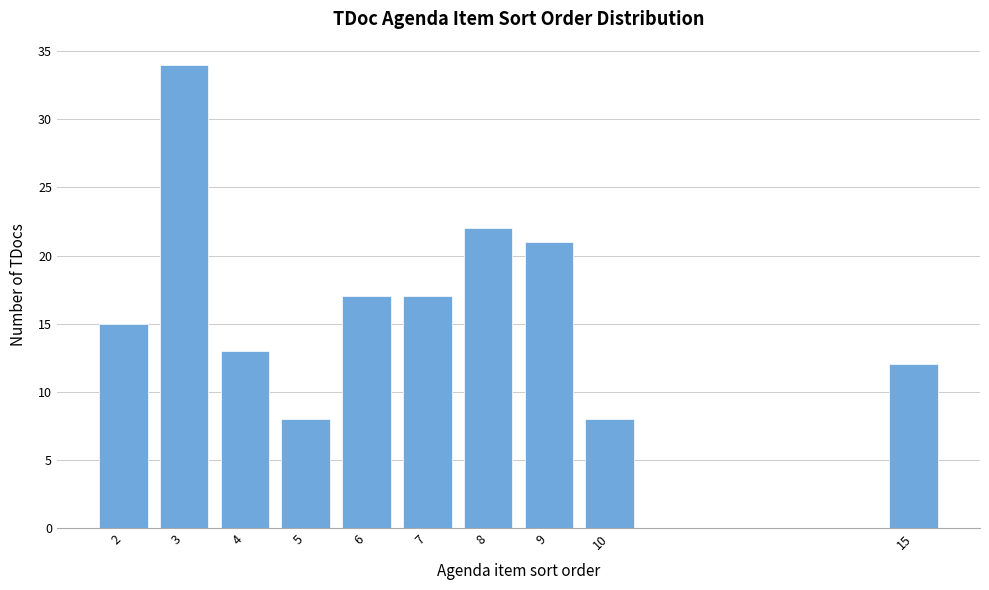

Which range on the x-axis has the tallest bar?

2.5 to 3.5